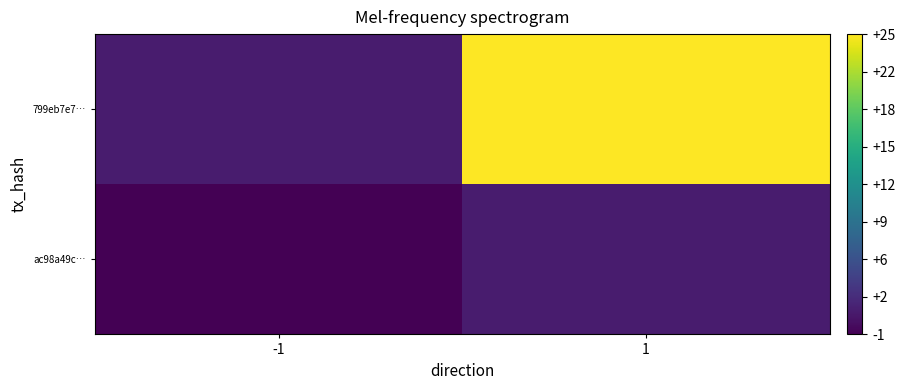

Reading left to right, what are all the values shown in this chart?

ac98a49c…: -1=-1	1=1
799eb7e7…: -1=1	1=25